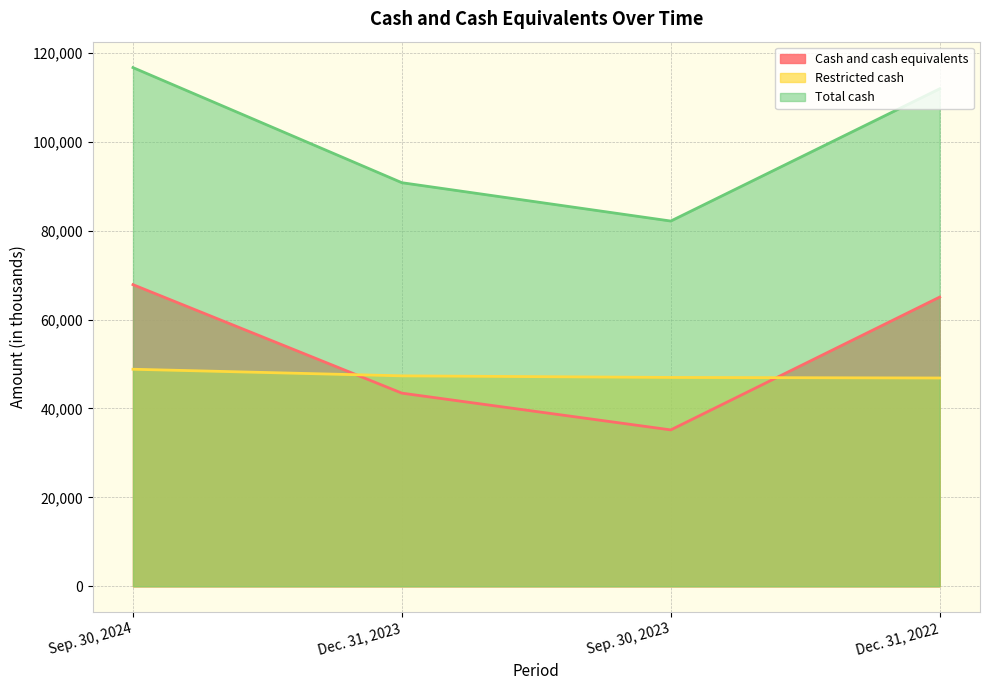

How many data points does each series have?

4